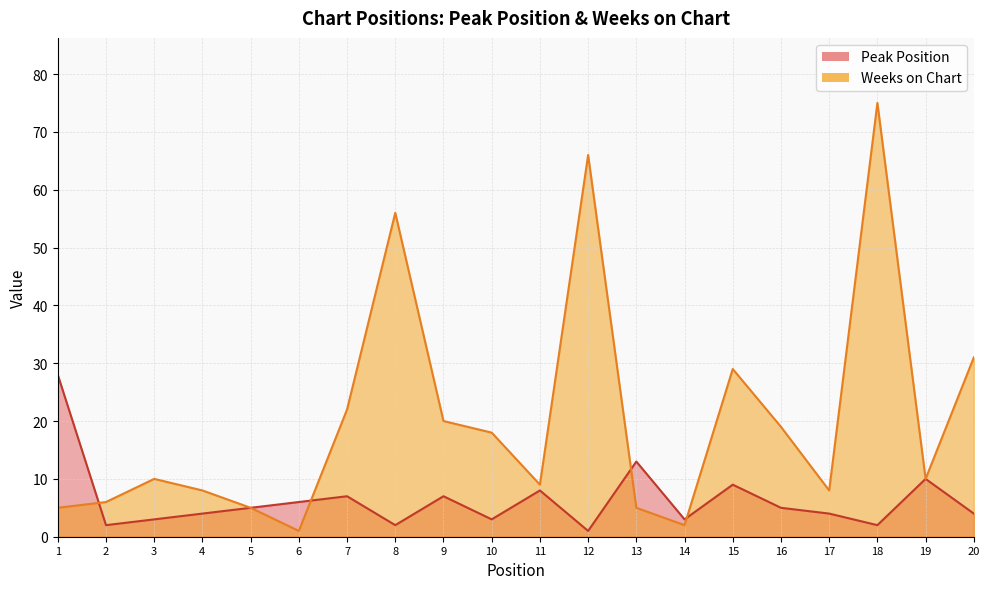

Where is the first local maximum for Peak Position?

7